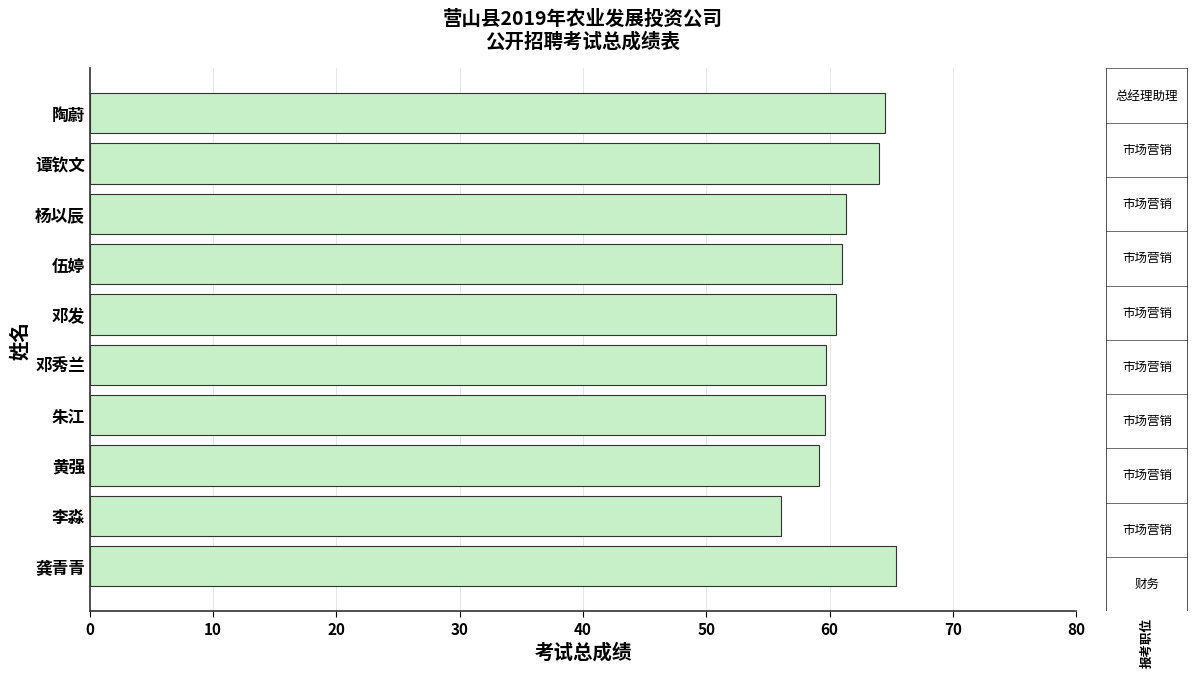

What value does the data have at 陶蔚?

64.5